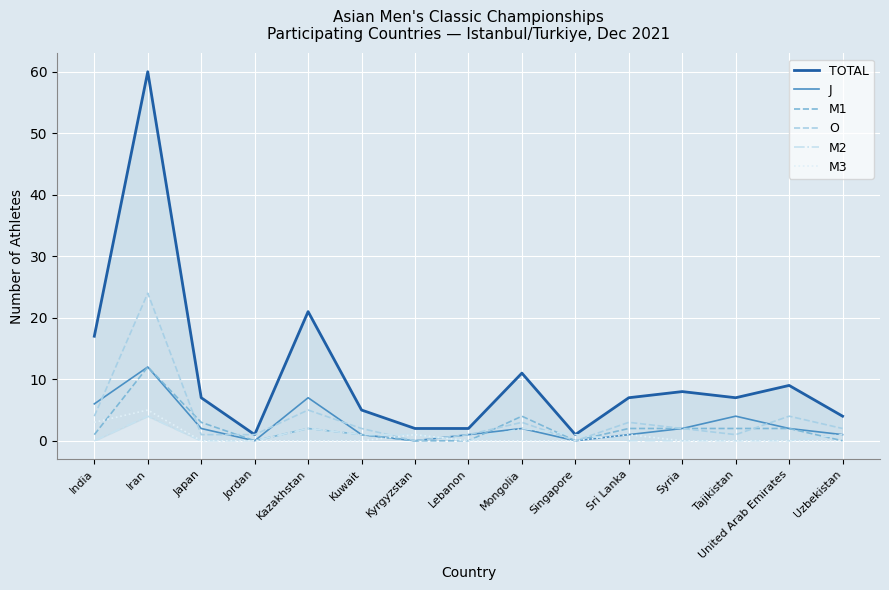

Where is the first local minimum for TOTAL?

Jordan